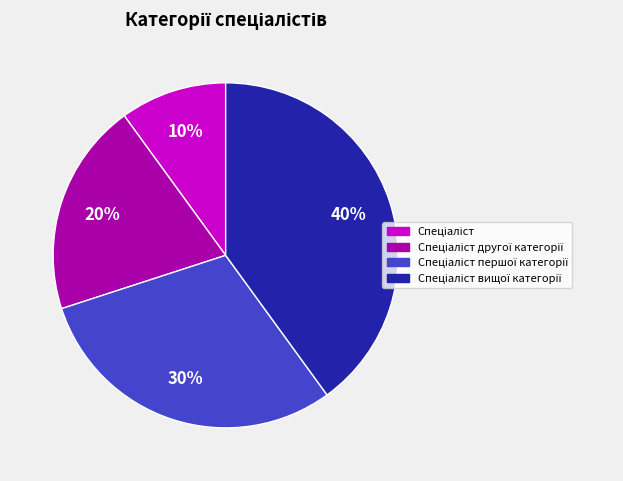

To the nearest percent, what is the average slice percentage?

25%